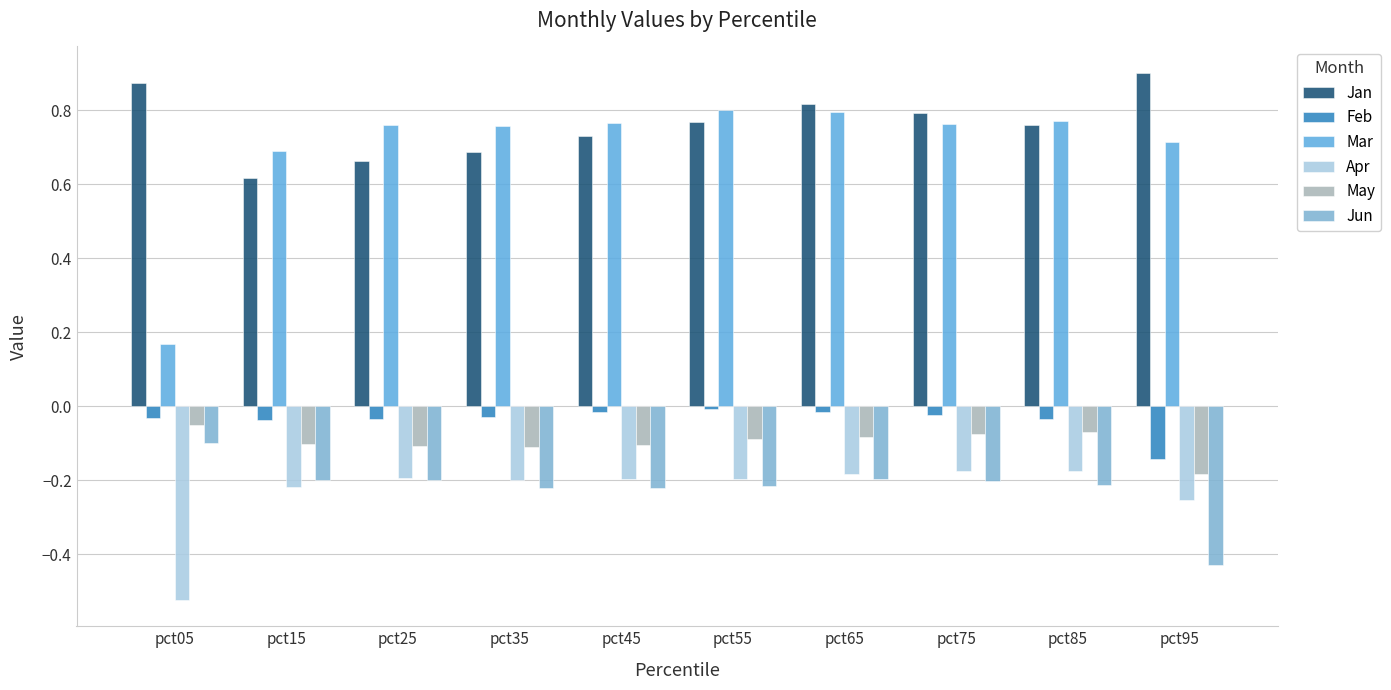

At how many categories does at least one series exceed 0?

10